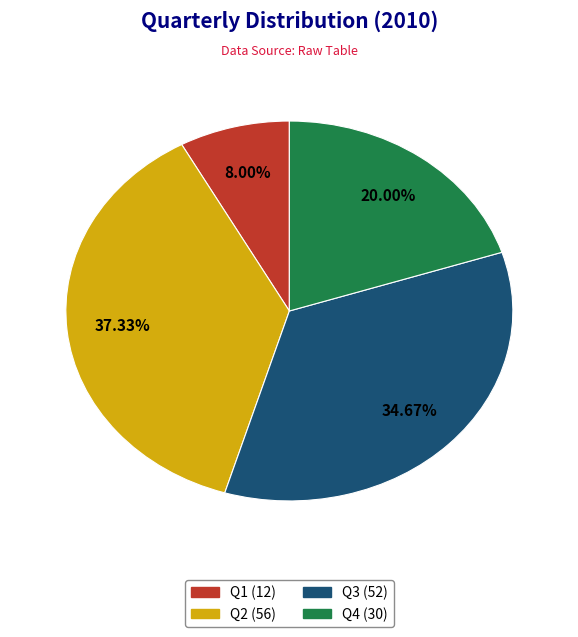

Which slice is the largest?

Q2